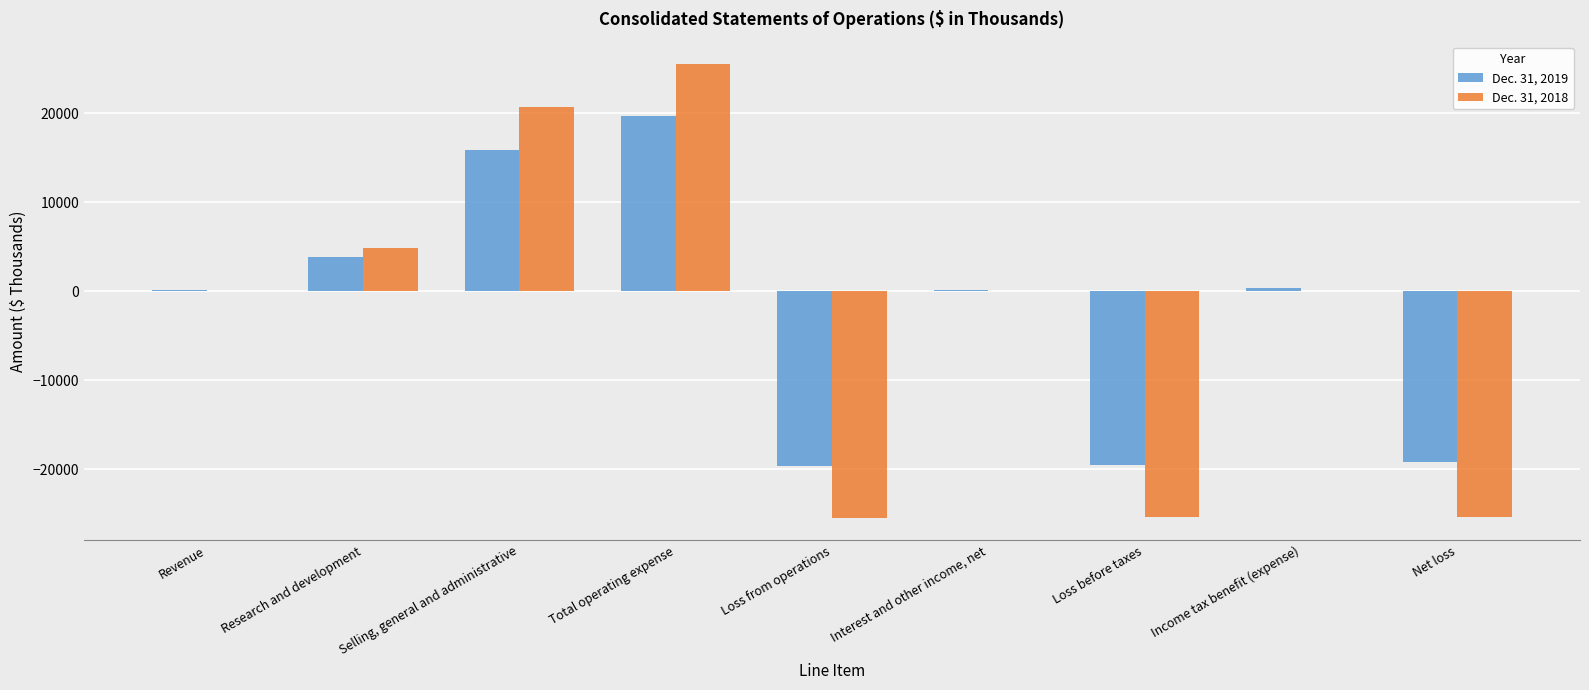

What is the sum of all Dec. 31, 2018 values?

-25112